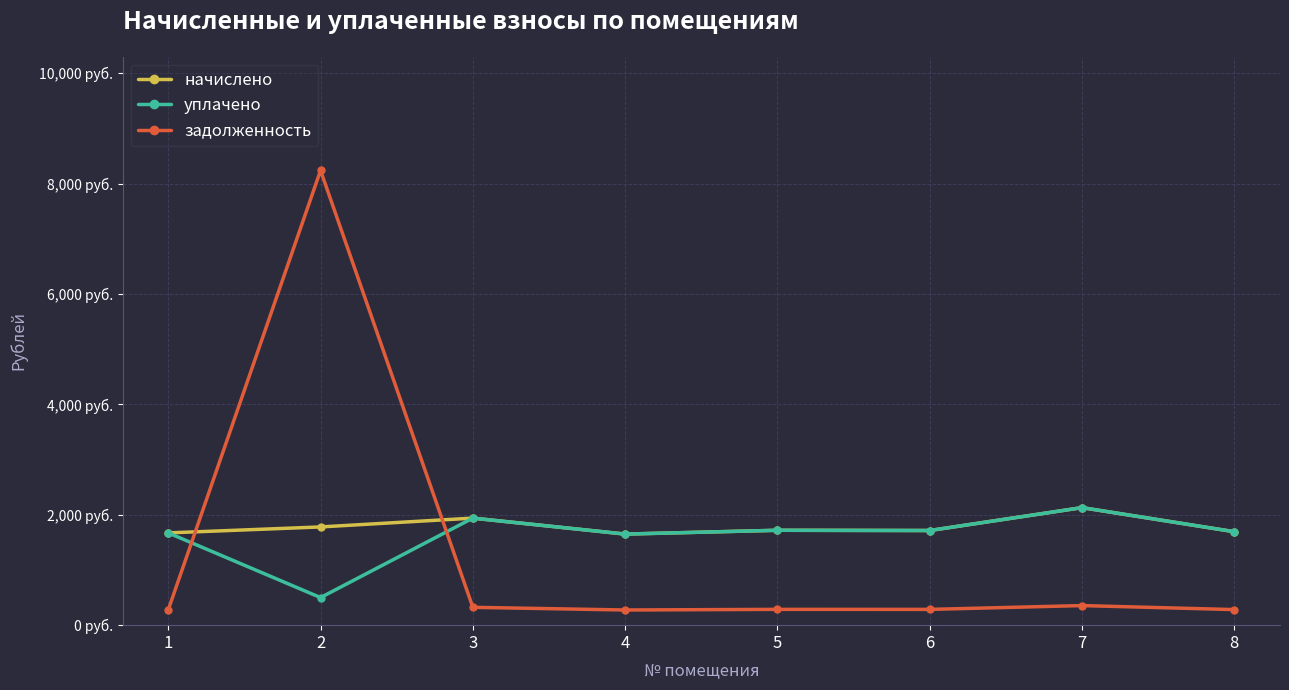

The value of начислено at 7 is 2129.8. True or false?

True